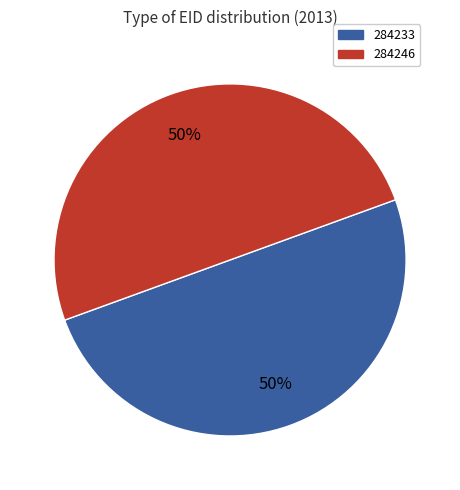

How many slices are in this pie chart?

2